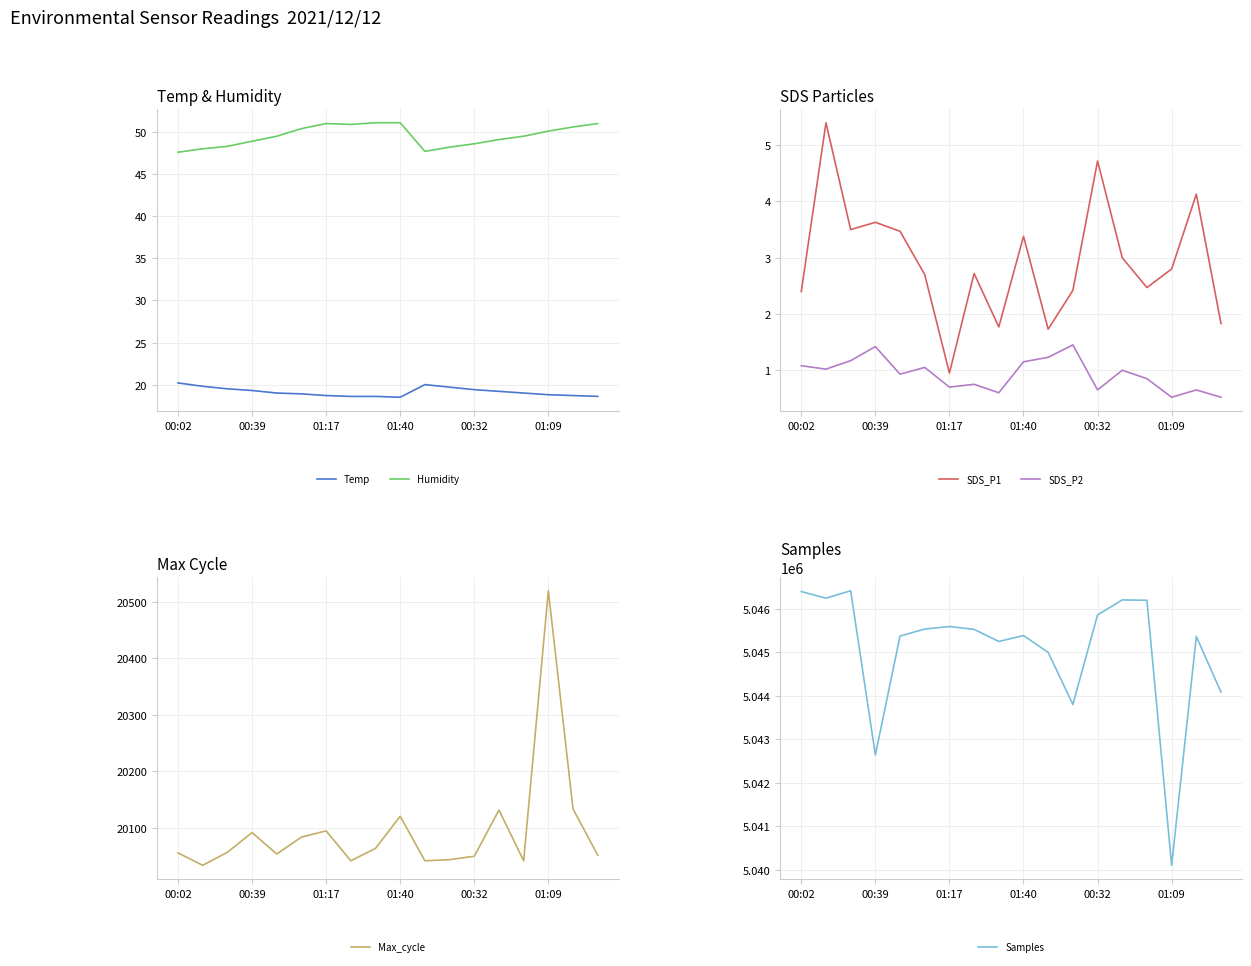

True or false: Temp and Humidity intersect in this chart.

False